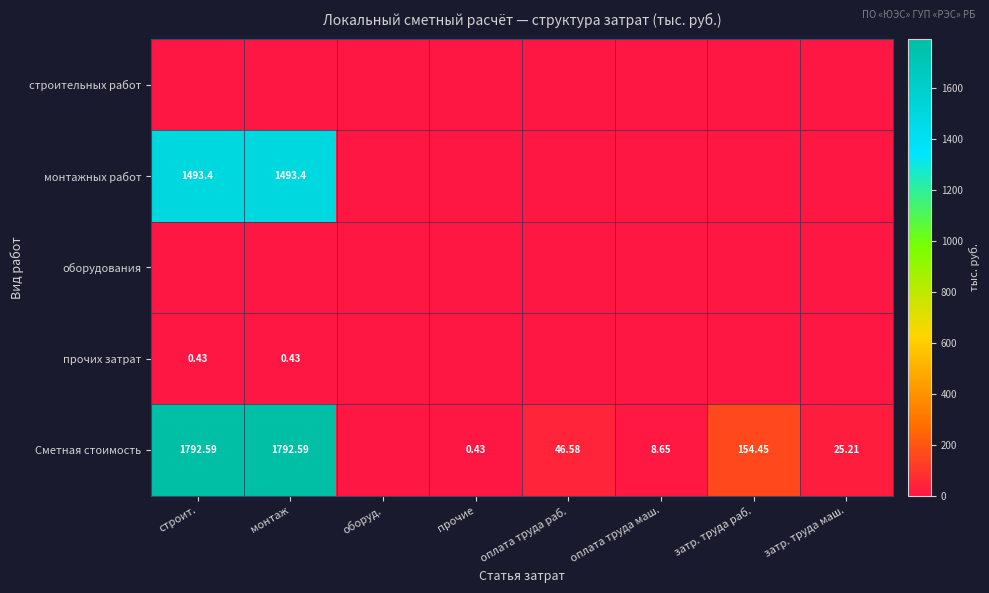

Rank the series at прочие from lowest to highest value.

строительных работ, монтажных работ, оборудования, прочих затрат, Сметная стоимость